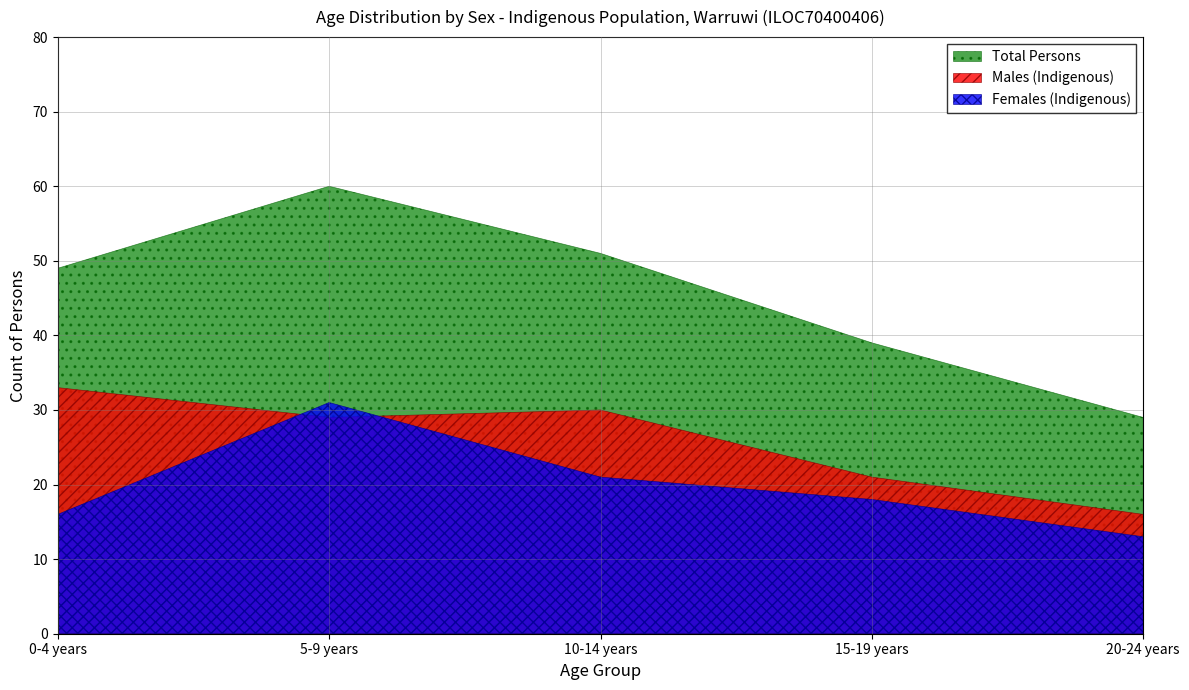

How many data points in Males (Indigenous) are above 29?

2